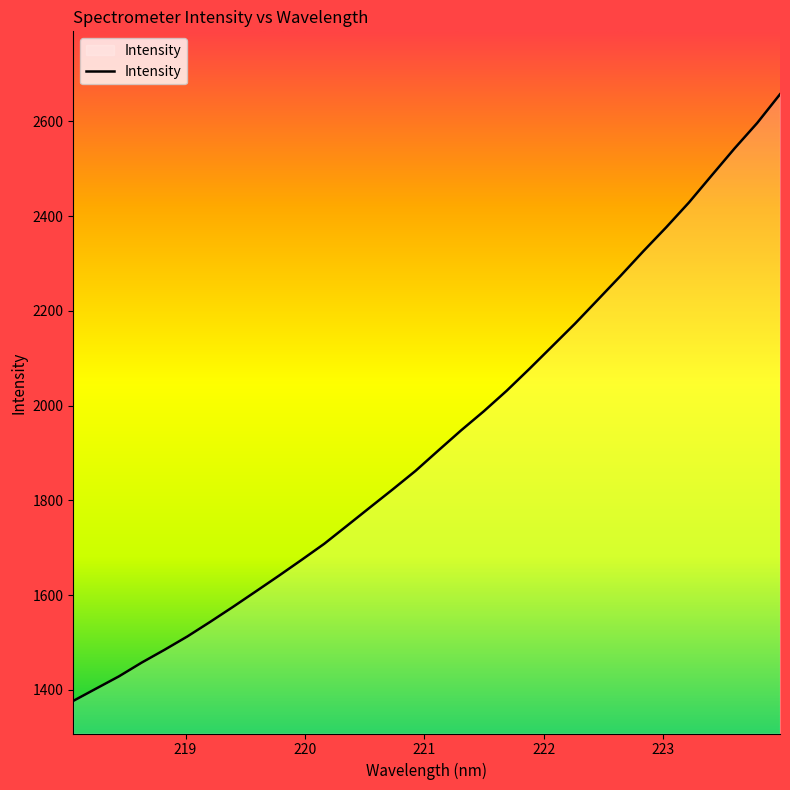

What is the smallest value displayed?

1376.8